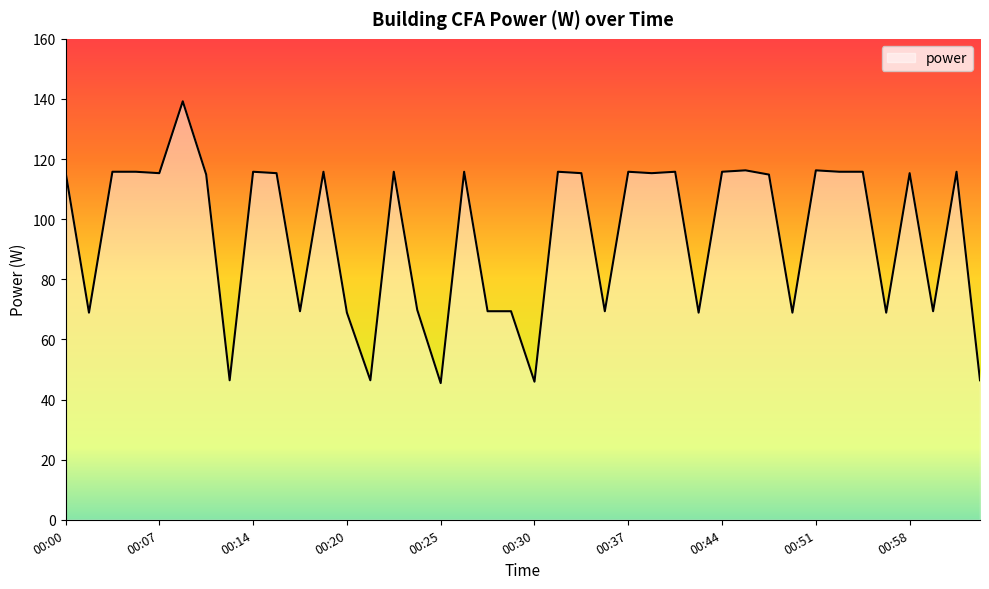

Does the chart have visible grid lines?

No